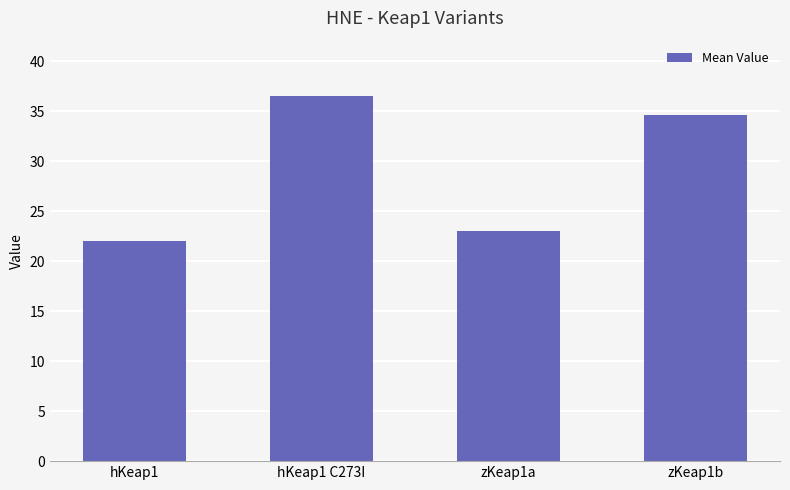

Reading left to right, transcribe all the data shown in this chart.

hKeap1=22.0	hKeap1 C273I=36.6	zKeap1a=23.0	zKeap1b=34.7